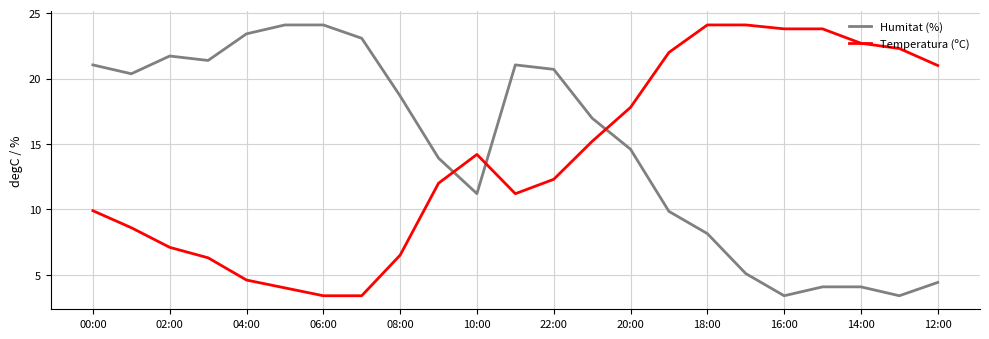

What is the difference between the maximum and minimum values in the Humitat (%) series?

20.7